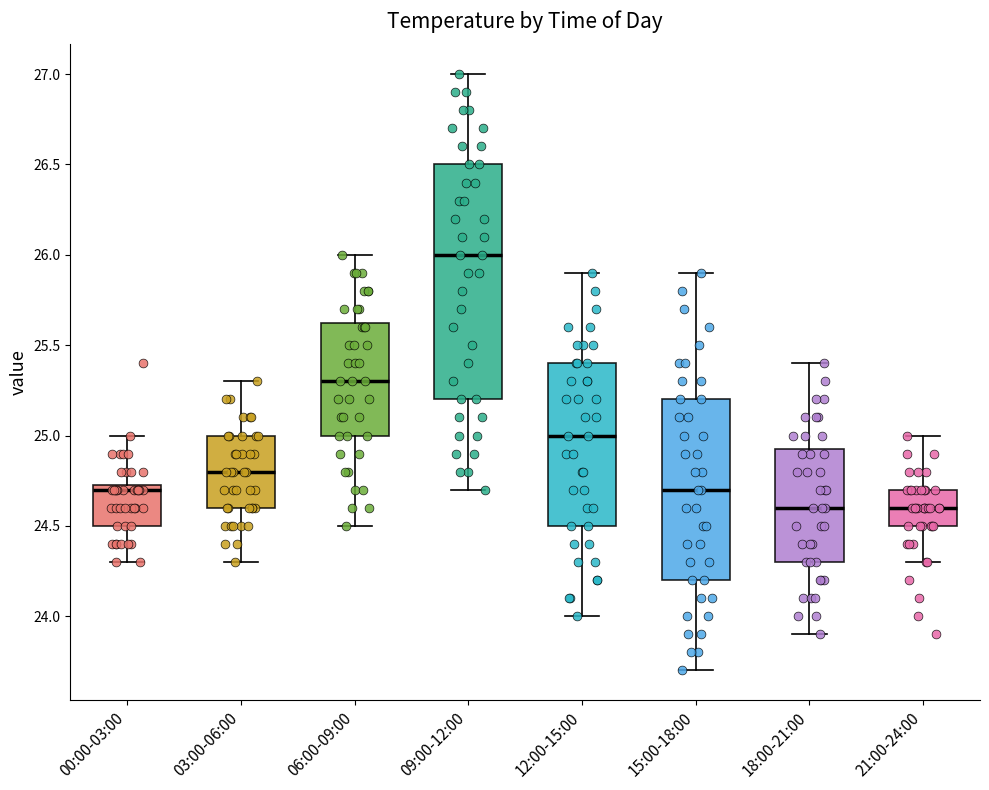

Where is the lower edge of the box for 15:00-18:00 on the y-axis? The values are not printed on the chart, so give them approximately, as read against the axis.

24.20